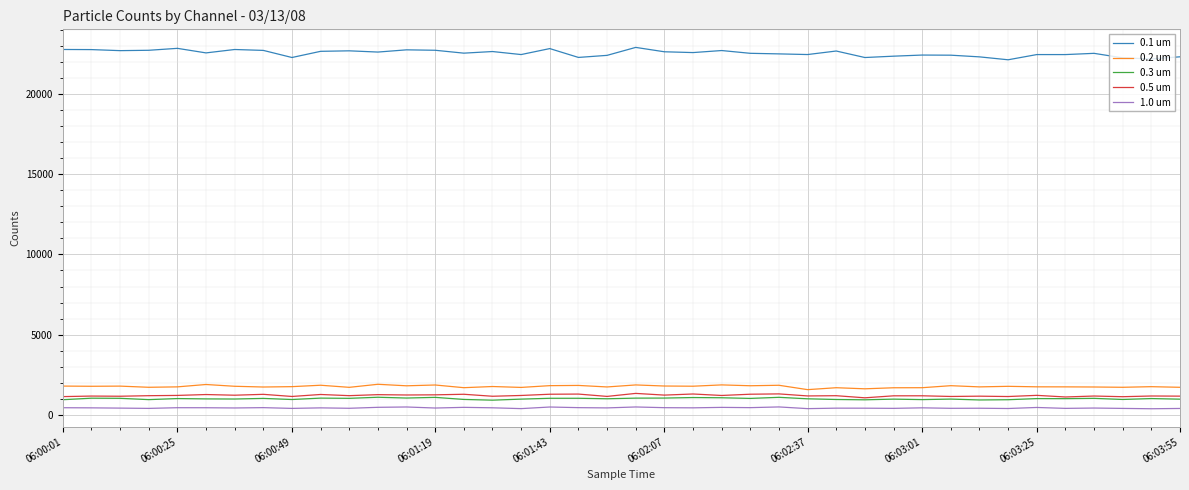

Which series has the largest total across all categories?

0.1 um